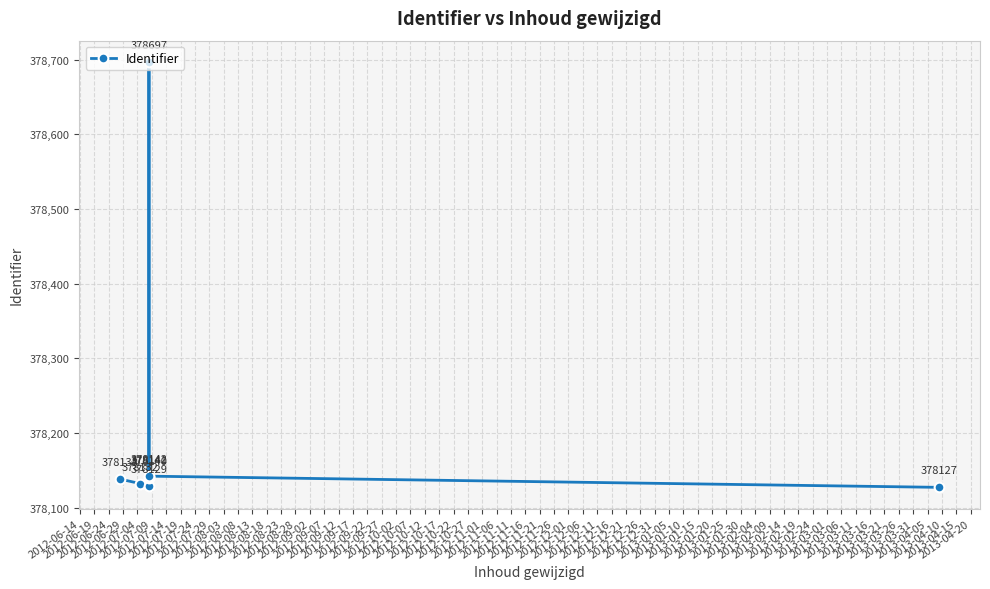

True or false: the data has more than 0 interior local peaks.

True